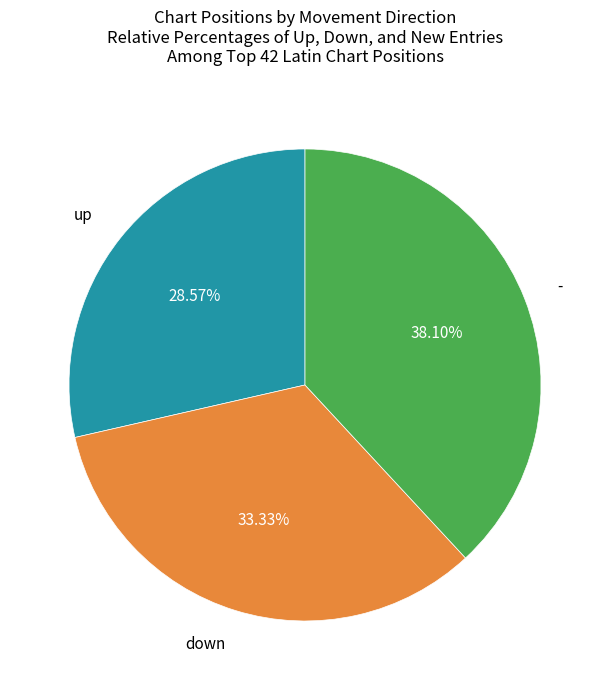

Does any single category account for the majority?

No